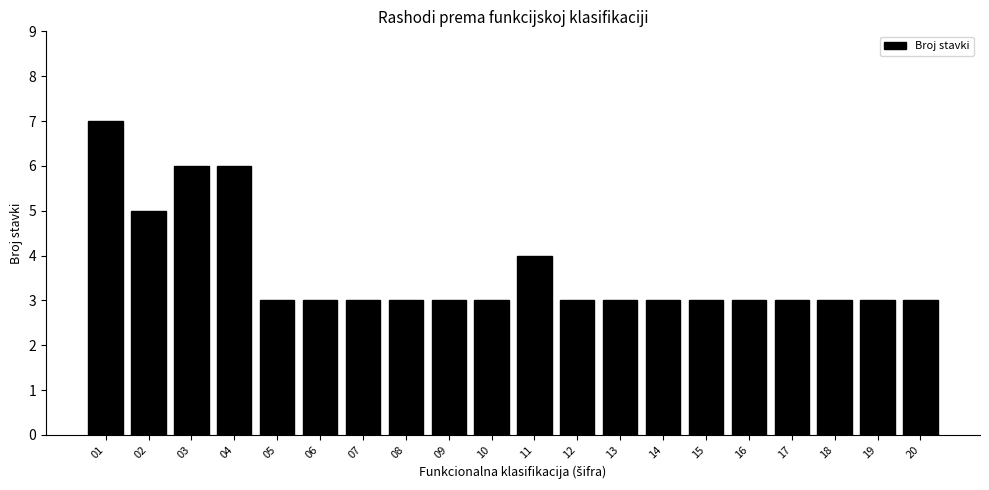

Reading left to right, transcribe all the data shown in this chart.

01=7	02=5	03=6	04=6	05=3	06=3	07=3	08=3	09=3	10=3	11=4	12=3	13=3	14=3	15=3	16=3	17=3	18=3	19=3	20=3